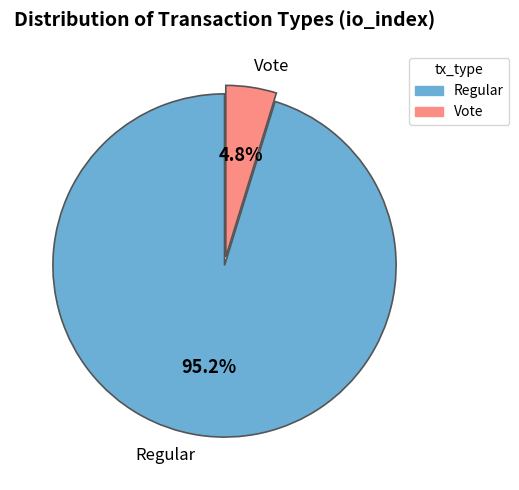

Rank the categories by value from lowest to highest.

Vote, Regular